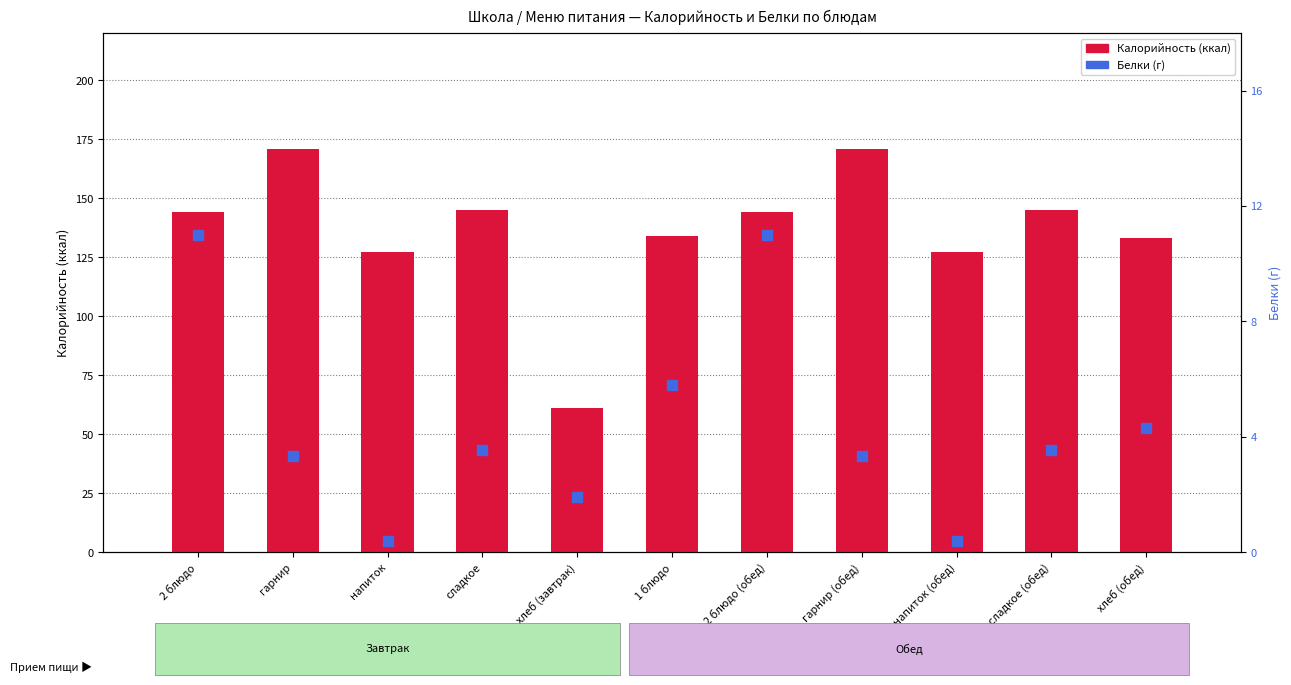

What are all the series names shown in the legend?

Калорийность, Белки